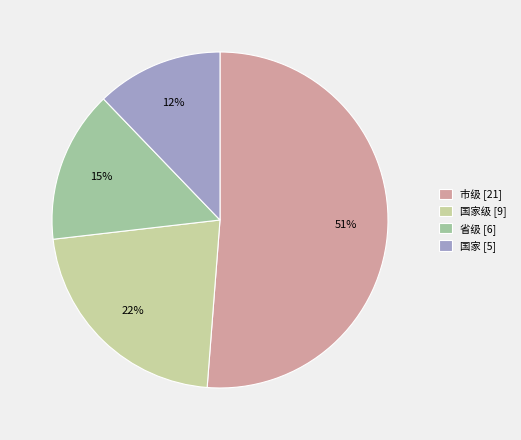

Does 国家级 [9] represent more than half of the total?

No